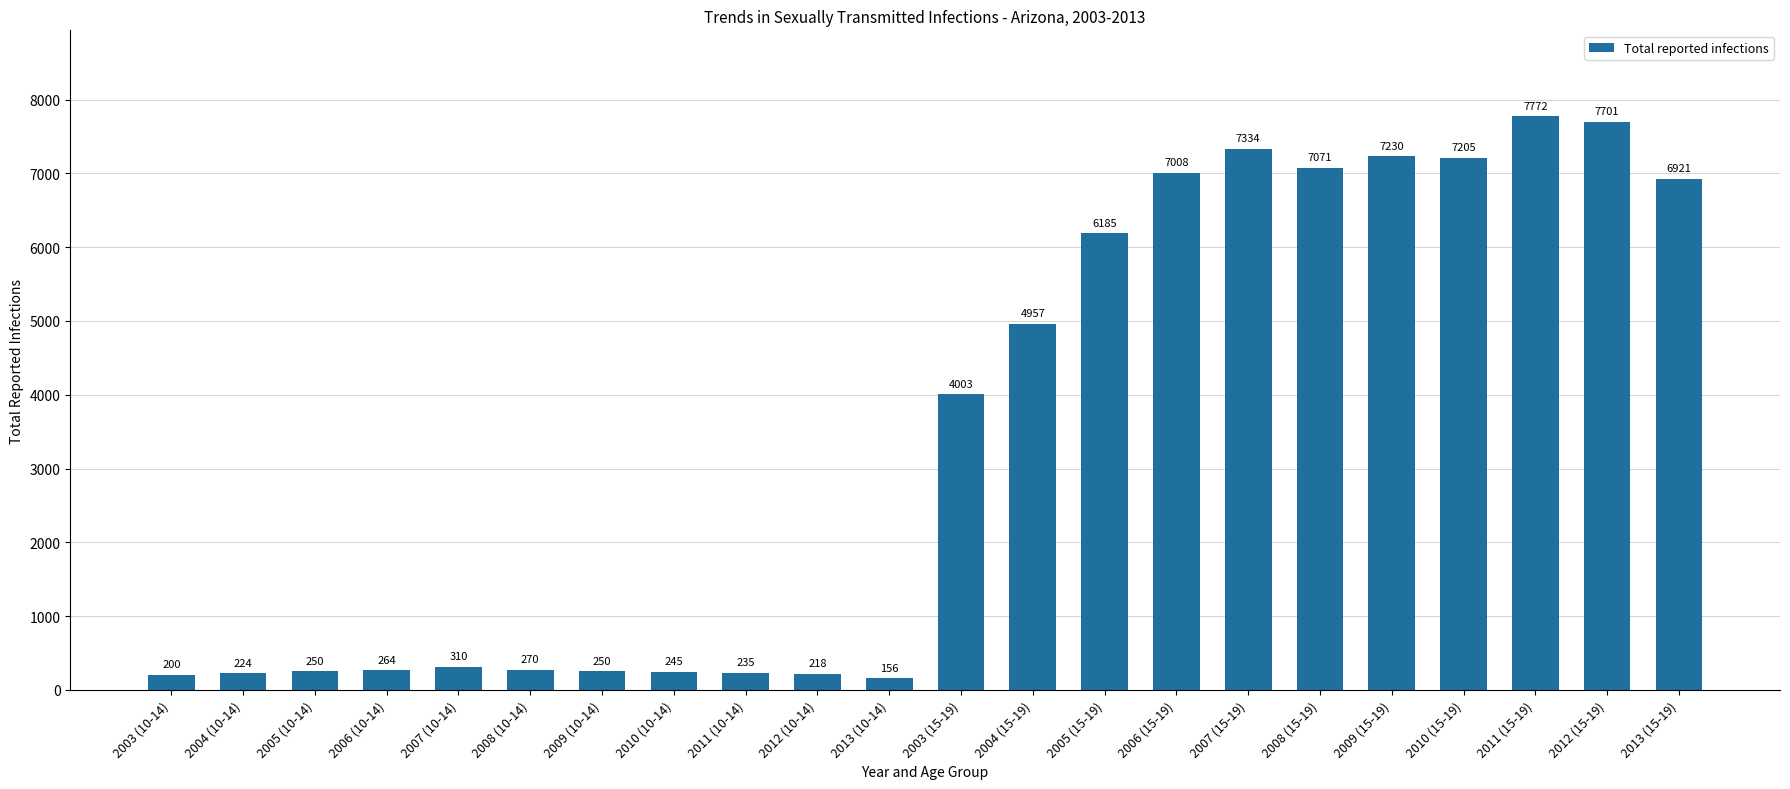

Which category has the highest value across all series?

2011 (15-19)